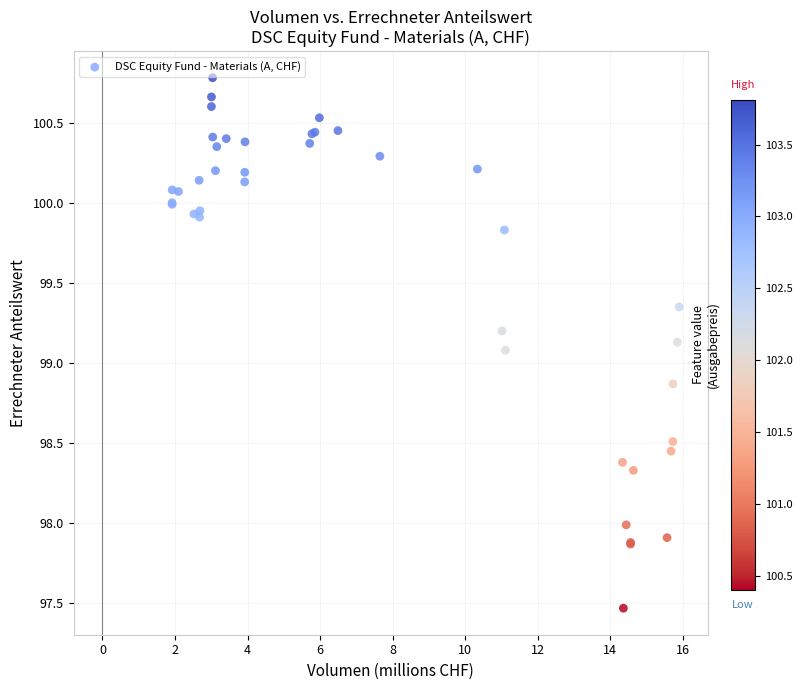

What Y value in the scatter plot is closest to 99?

99.1